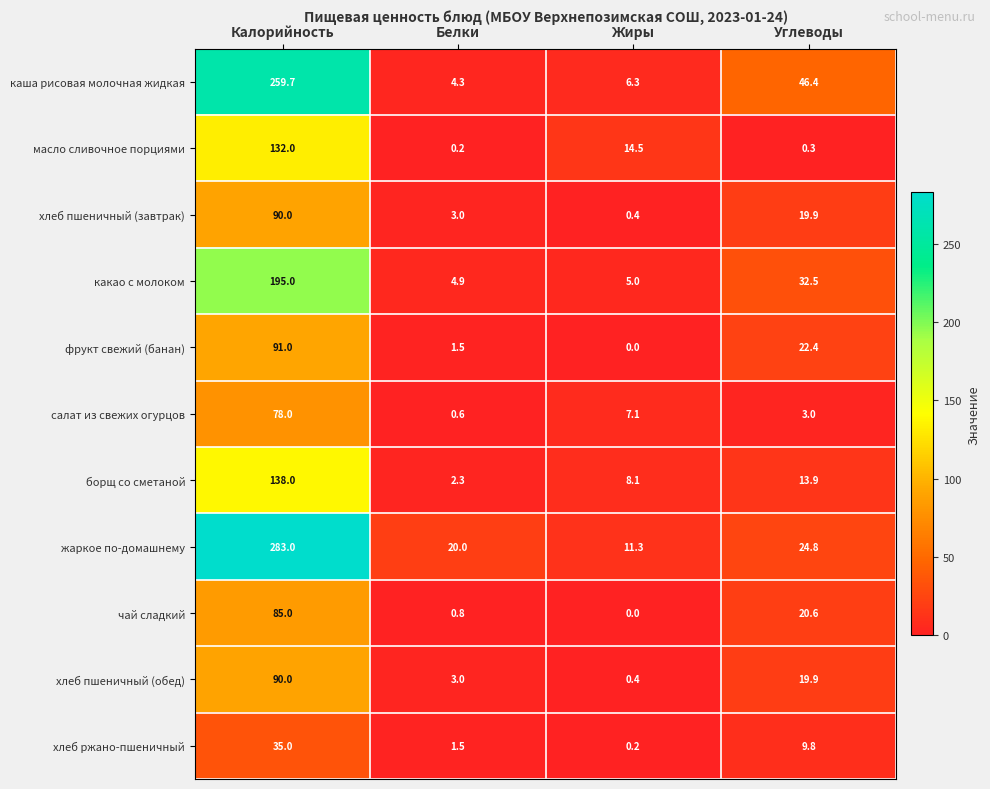

Where is фрукт свежий (банан) nearest to the value 45?

Углеводы